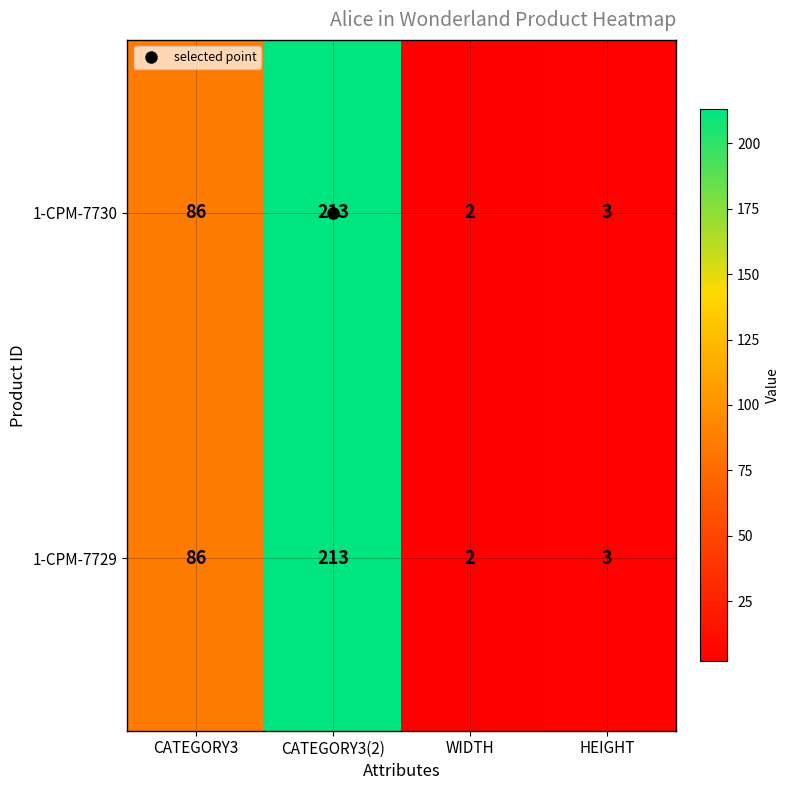

How many distinct data groups are displayed?

2